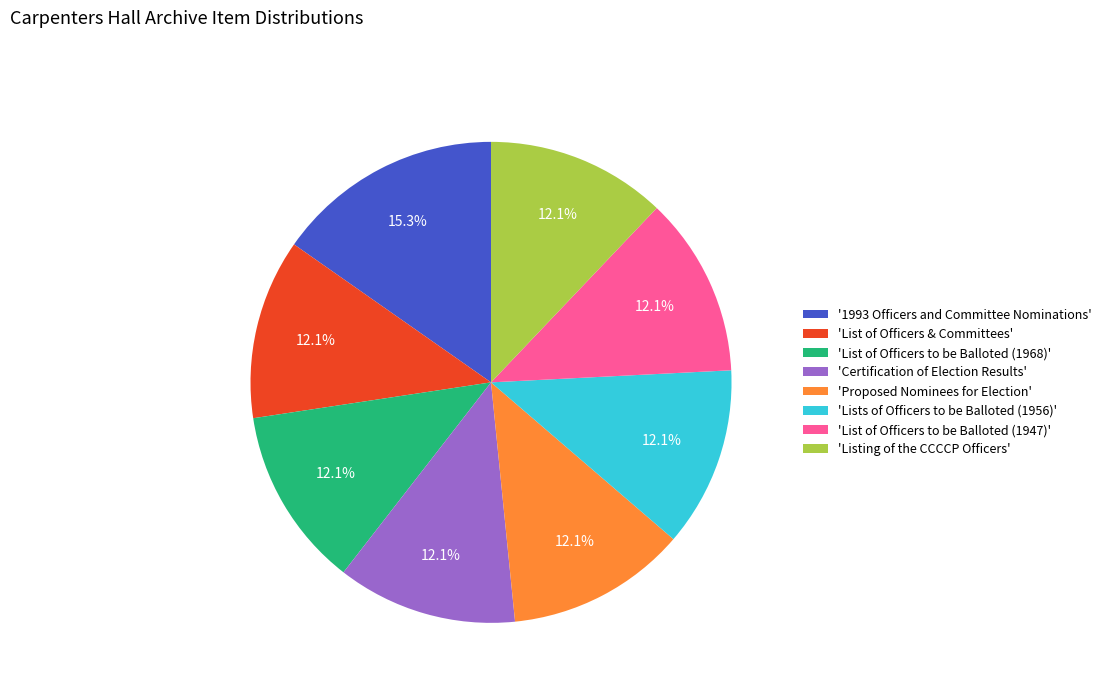

What is the ratio of the value at 'Proposed Nominees for Election' to the value at '1993 Officers and Committee Nominations'?

0.8